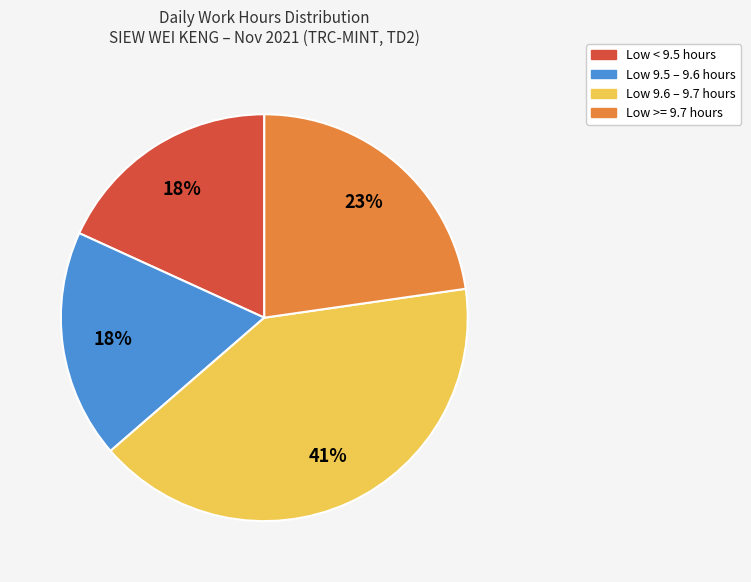

Is there a majority slice in this chart?

No